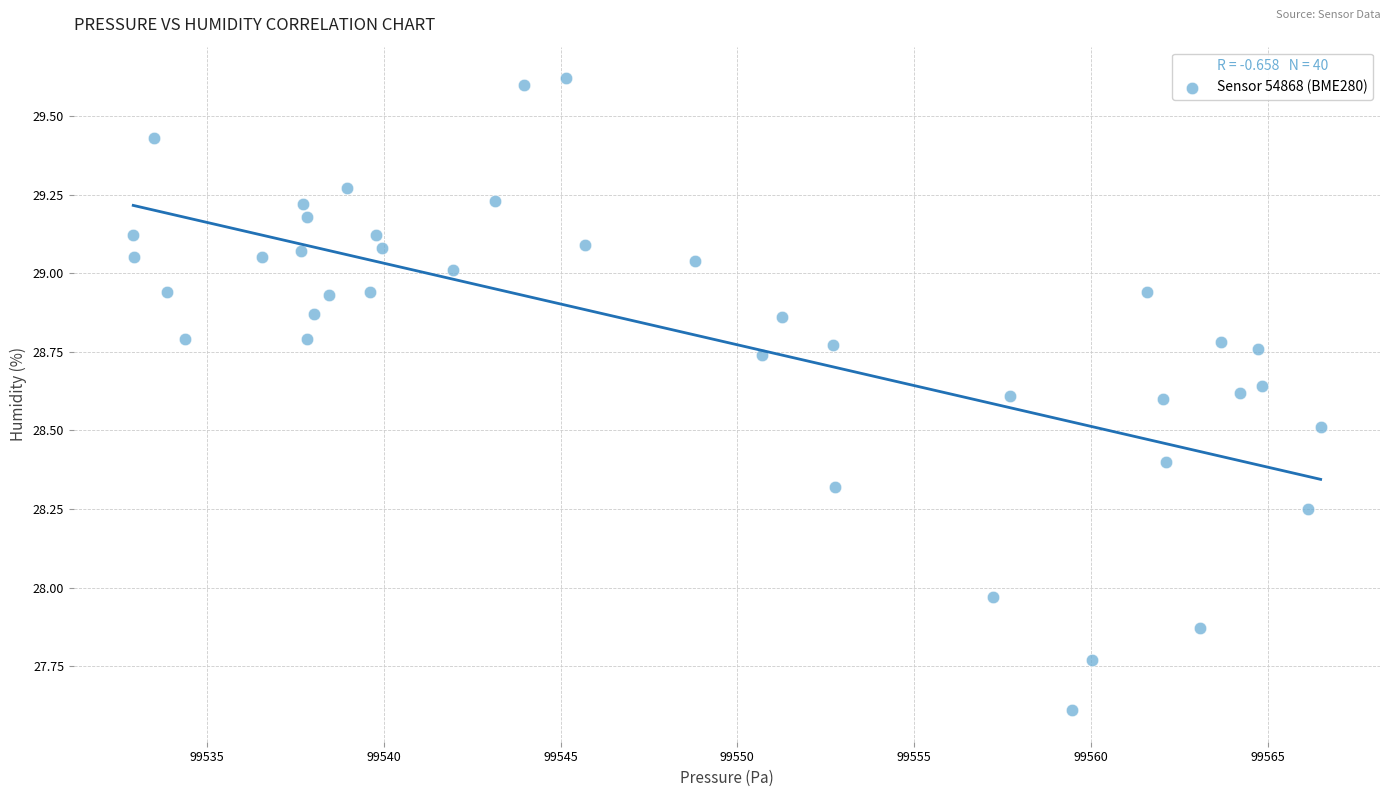

What is the range of X values (max minus min)?

33.6